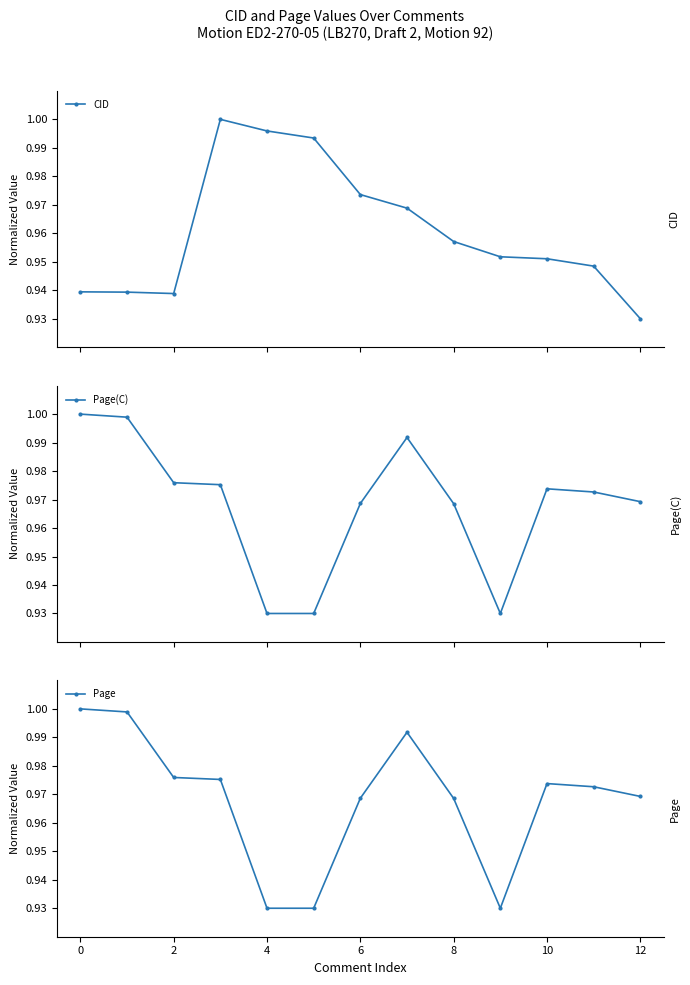

Where is CID nearest to the value 0?

12